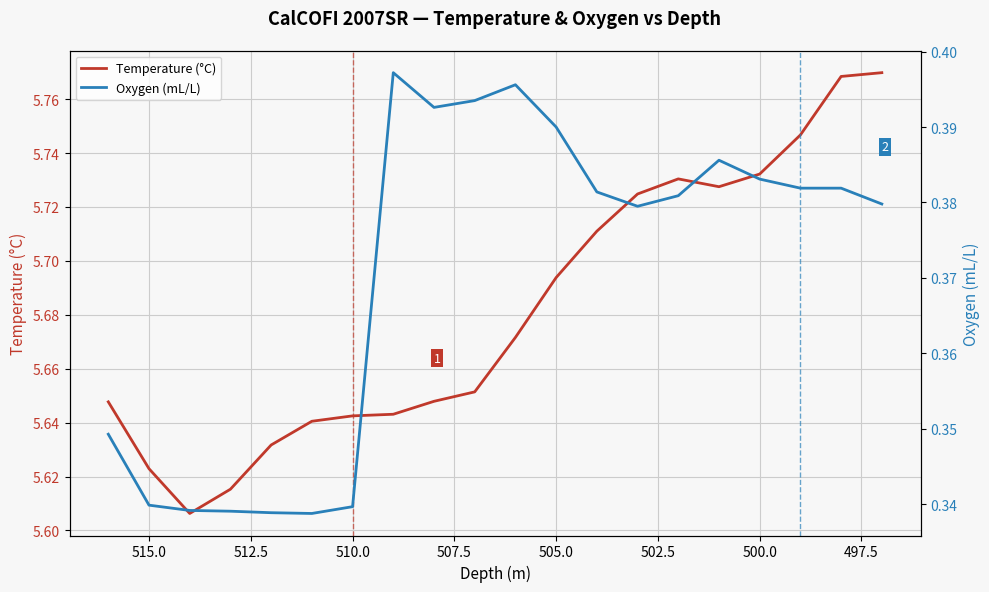

The Temperature (°C) series shows 5.6 at 515.0. True or false?

True